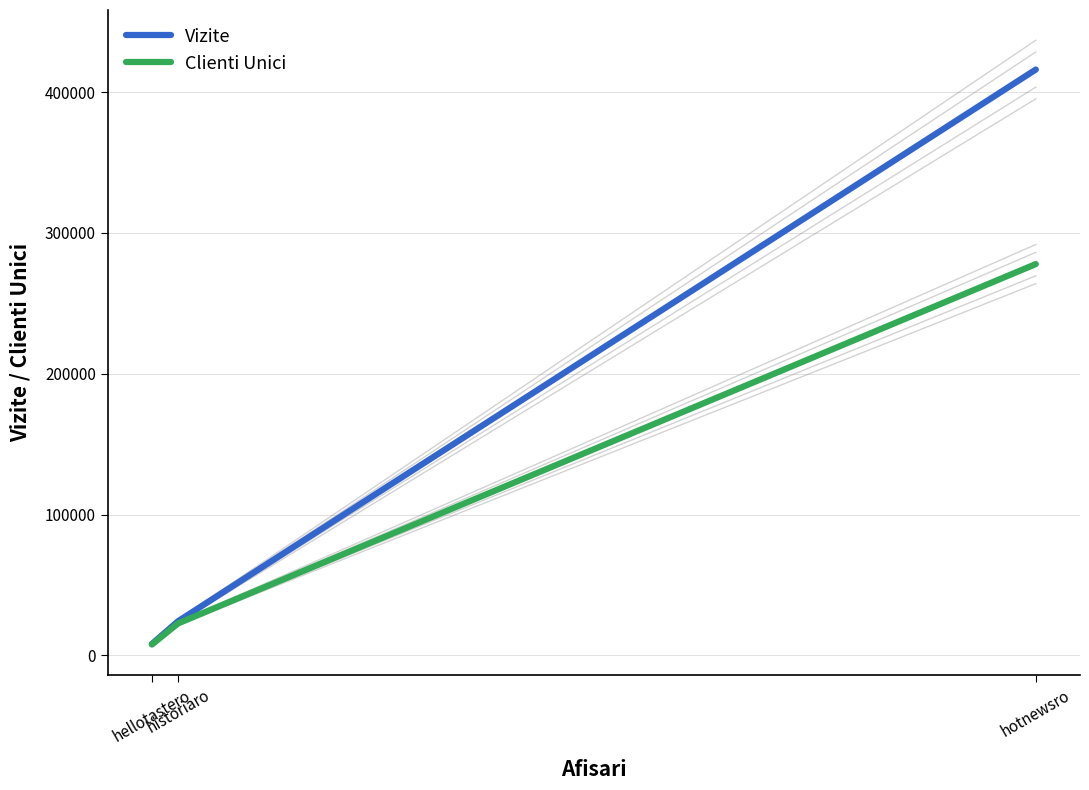

List the labels in order of Vizite value, largest first.

hotnewsro, historiaro, hellotastero